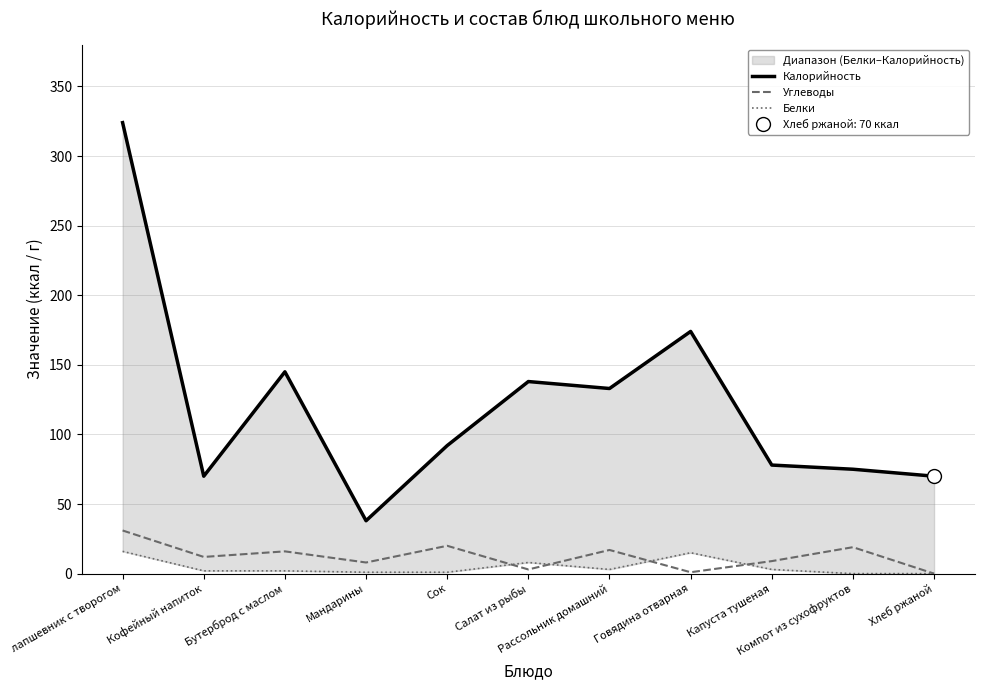

Is the value of Углеводы at Бутерброд с маслом greater than the value of Белки at Капуста тушеная?

Yes